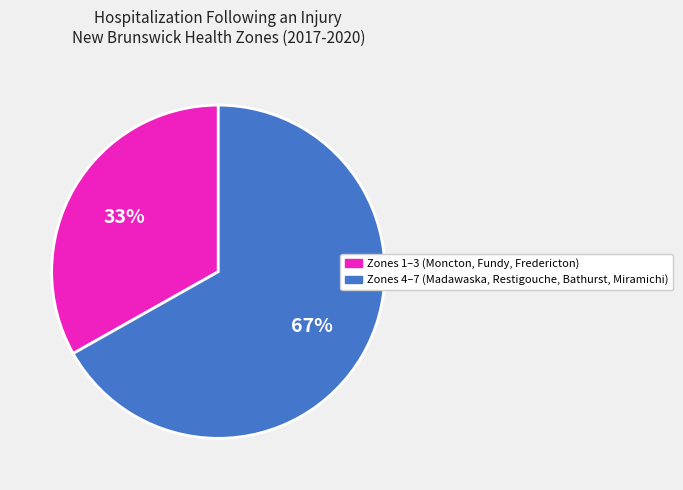

To the nearest percent, what is the average slice percentage?

50%